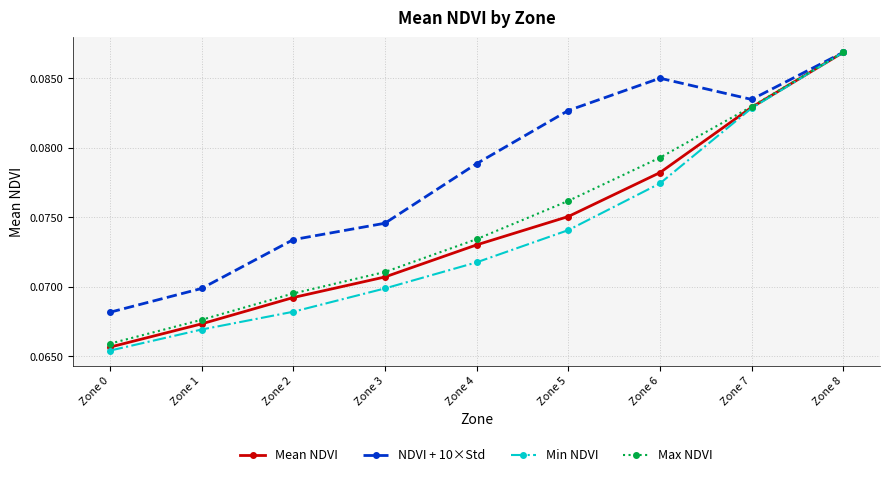

Which category has the highest value in the Max NDVI series?

Zone 8